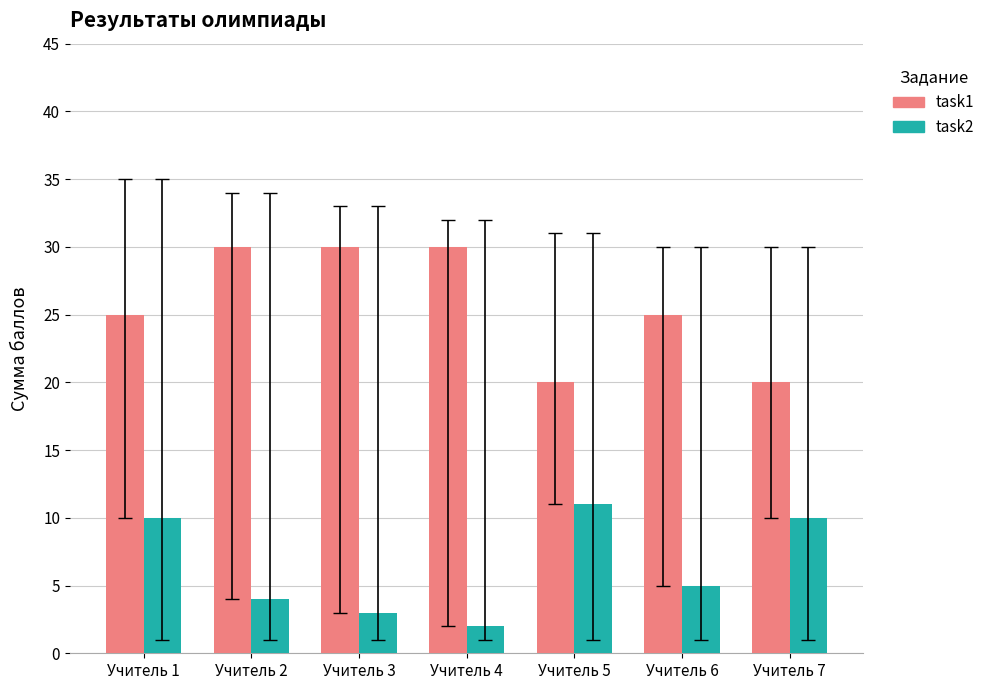

Which category has the lowest value in the task2 series?

Учитель 4